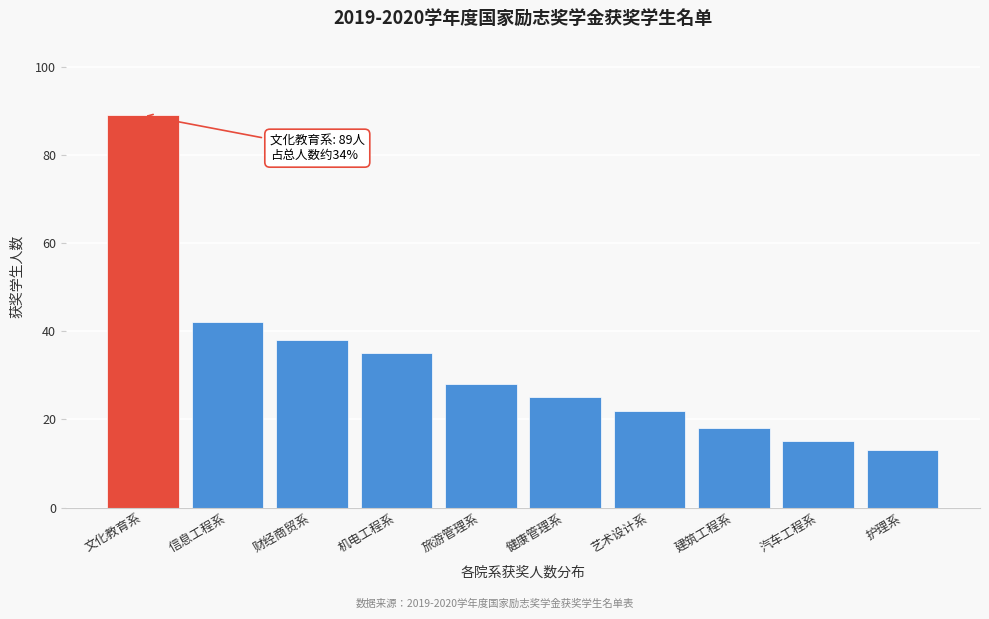

Reading left to right, what are all the values shown in this chart?

文化教育系=89	信息工程系=42	财经商贸系=38	机电工程系=35	旅游管理系=28	健康管理系=25	艺术设计系=22	建筑工程系=18	汽车工程系=15	护理系=13